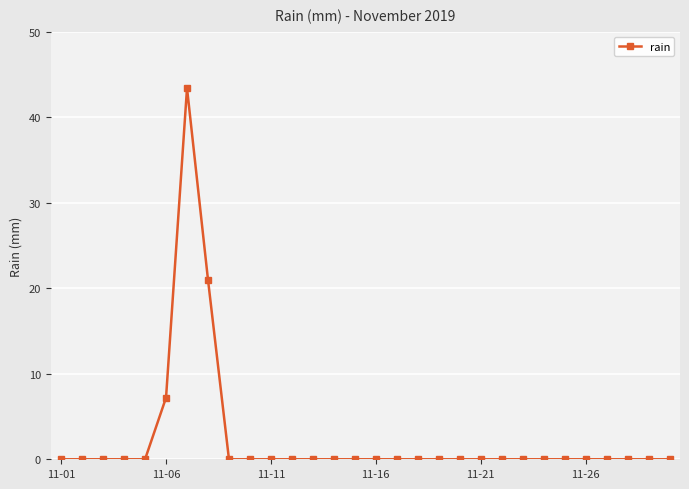

What is the greatest value displayed?

43.4